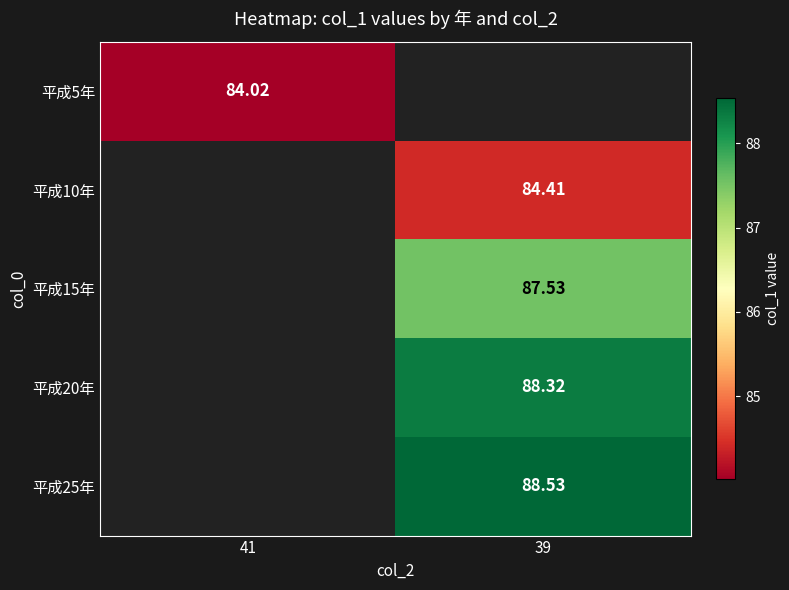

Rank the series by their average value, from lowest to highest.

平成5年, 平成10年, 平成15年, 平成20年, 平成25年